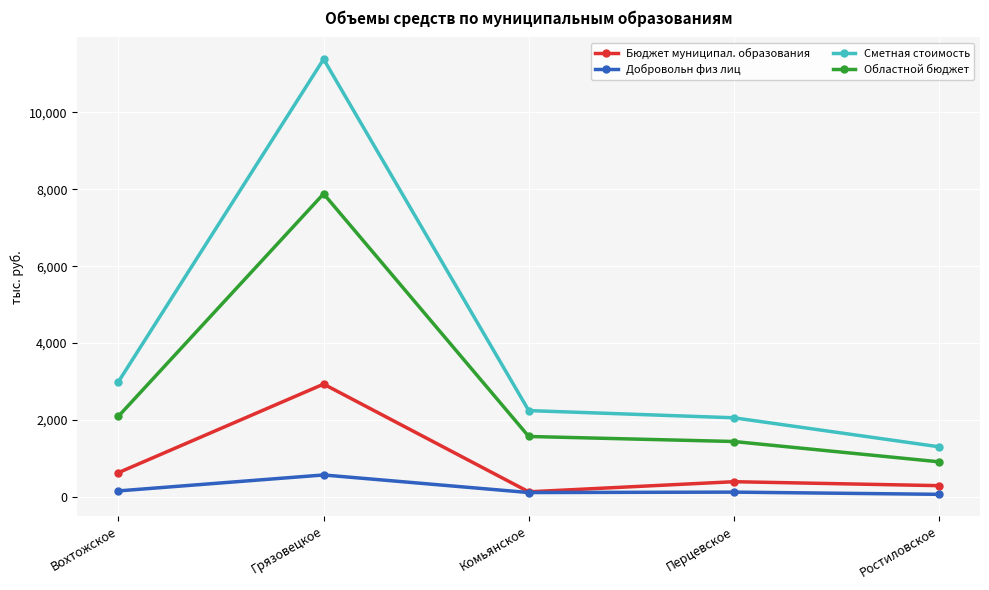

What is the value of the Областной бюджет point at the 4th from the left?

1439.8